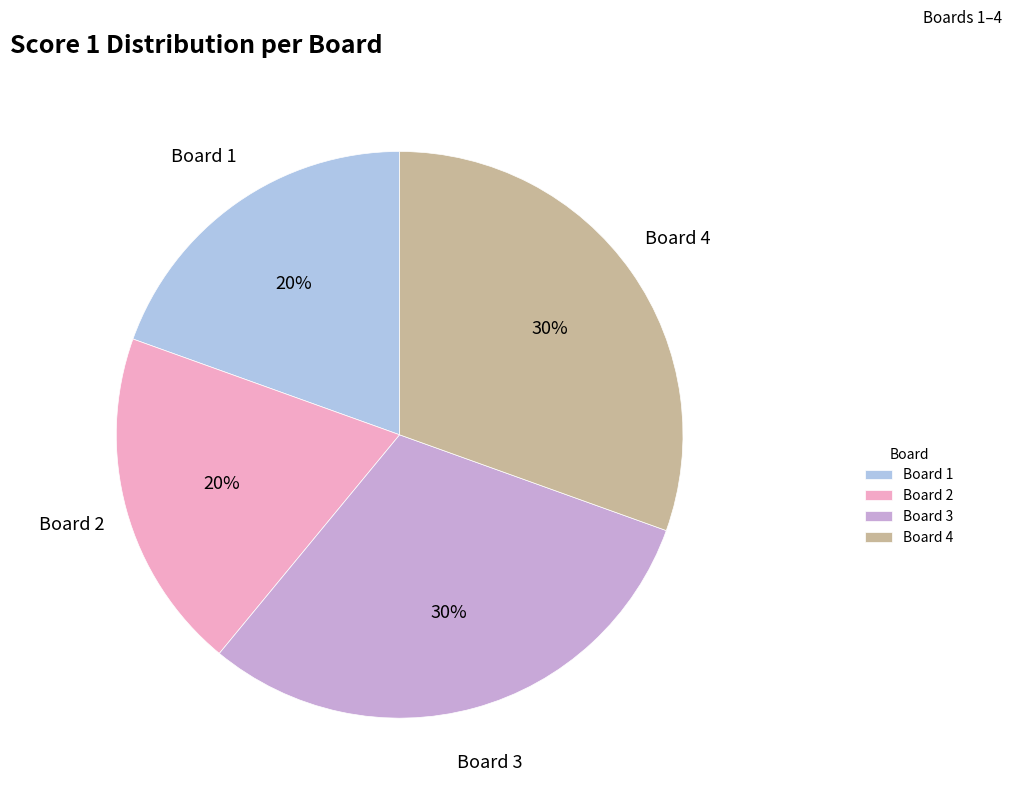

True or false: Board 1 accounts for 20% of the total.

True